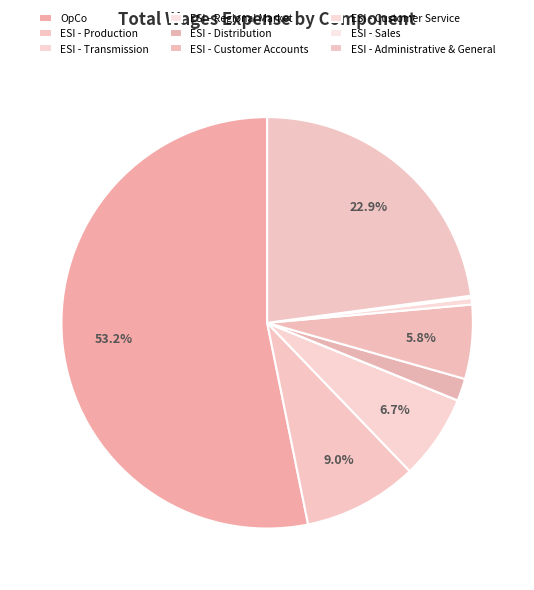

Which slice is the largest?

OpCo